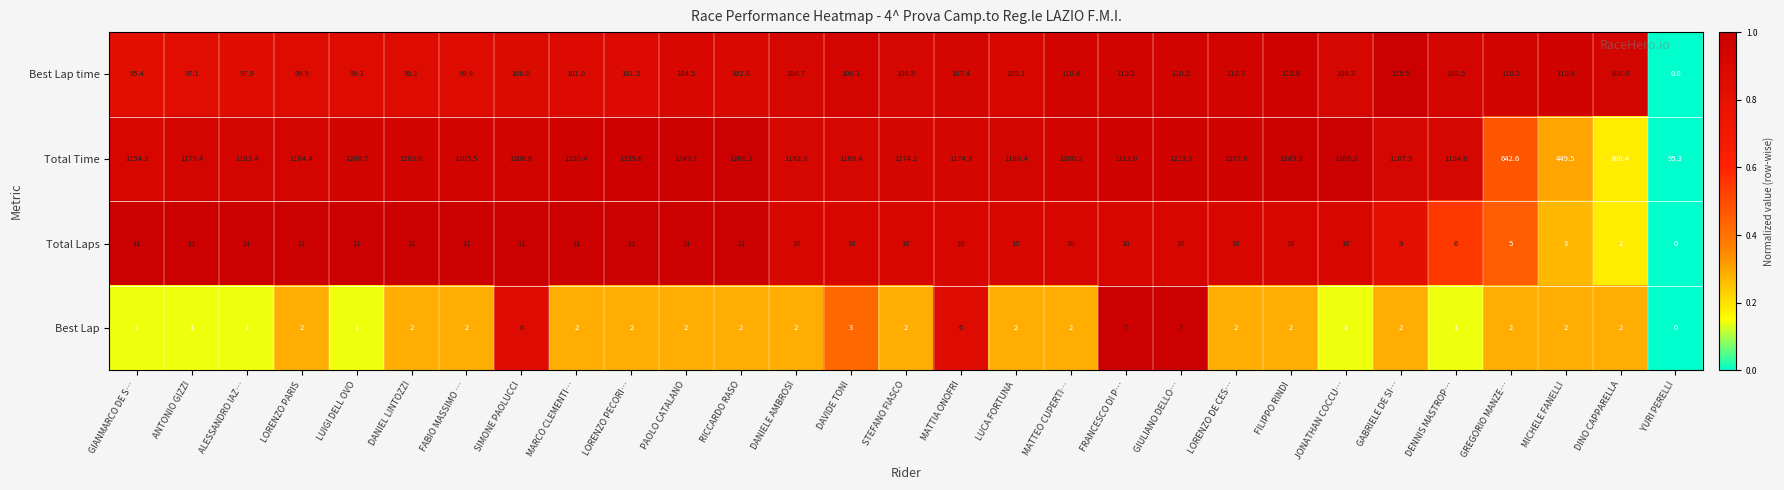

Which series has the largest total across all categories?

Total Time